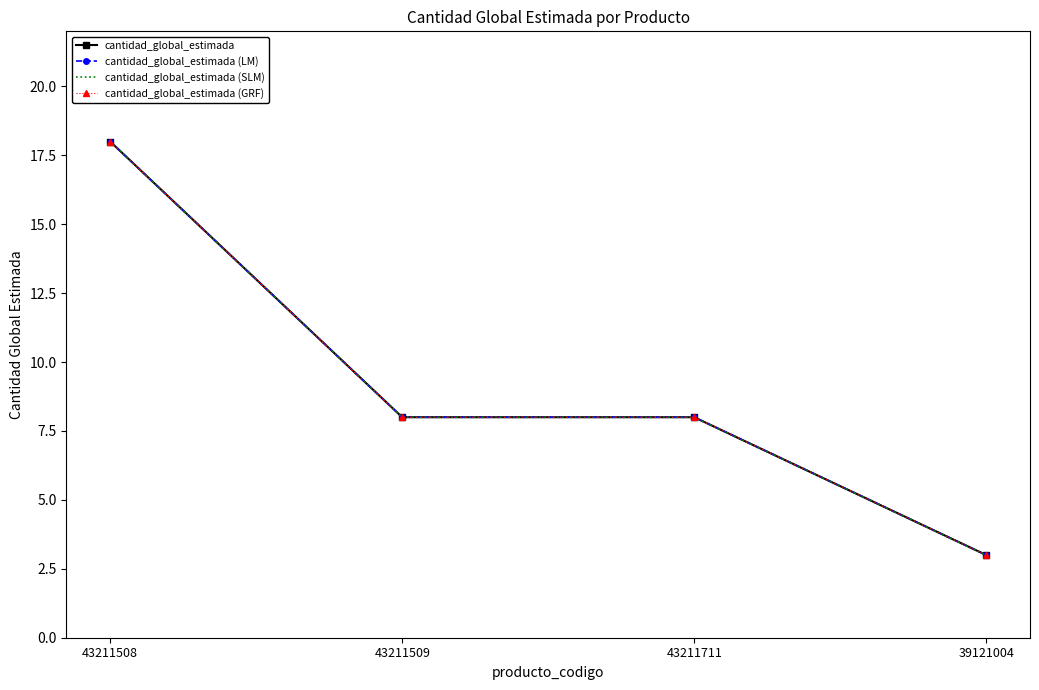

Count the cantidad_global_estimada values in the range 8 to 18.

3